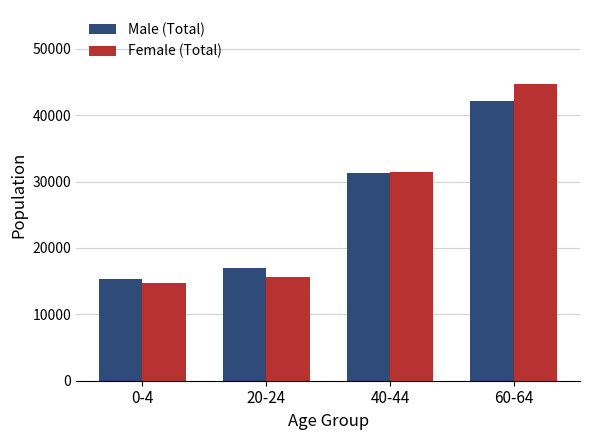

Where is Male (Total) nearest to the value 28765?

40-44